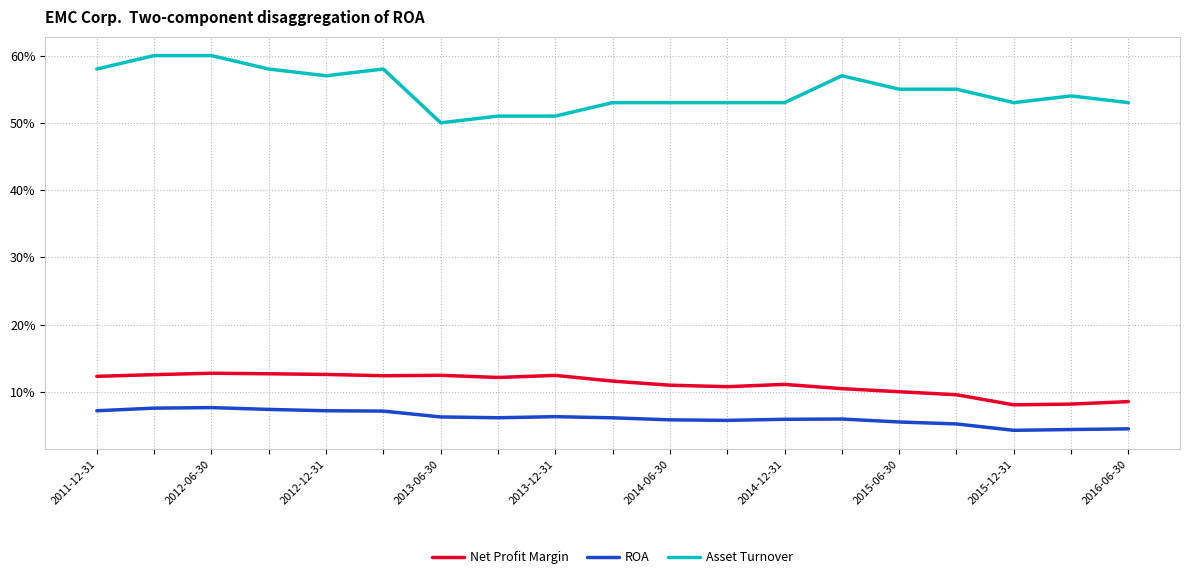

True or false: ROA and Net Profit Margin cross at least once.

False